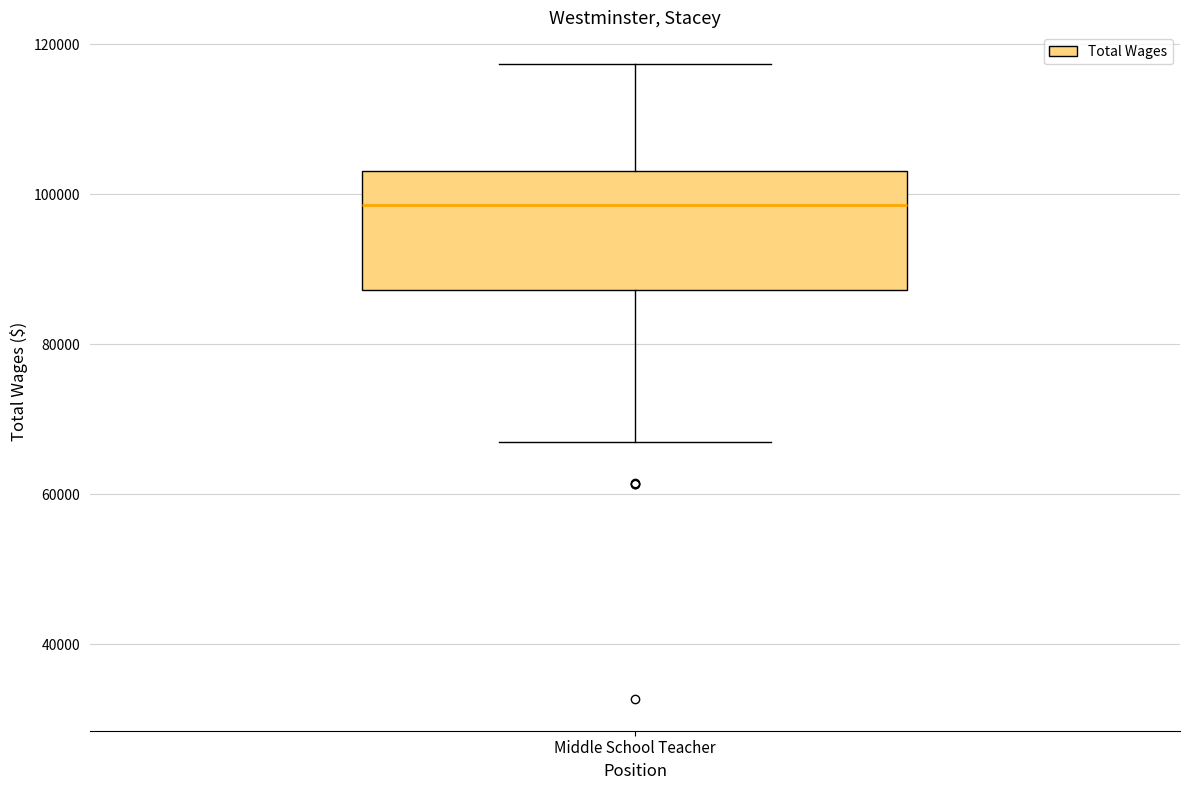

Where does the median line of the box for Middle School Teacher sit on the y-axis? The values are not printed on the chart, so give them approximately, as read against the axis.

98000